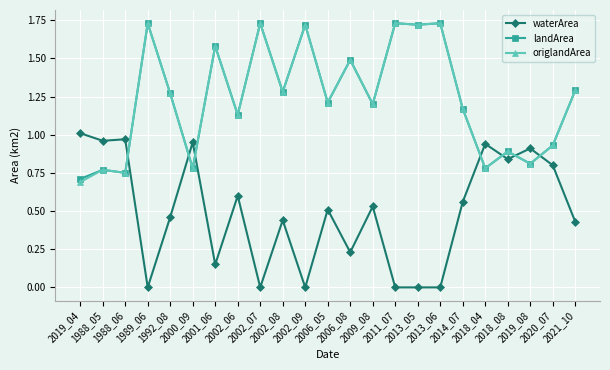

How many lines are shown in the chart?

3